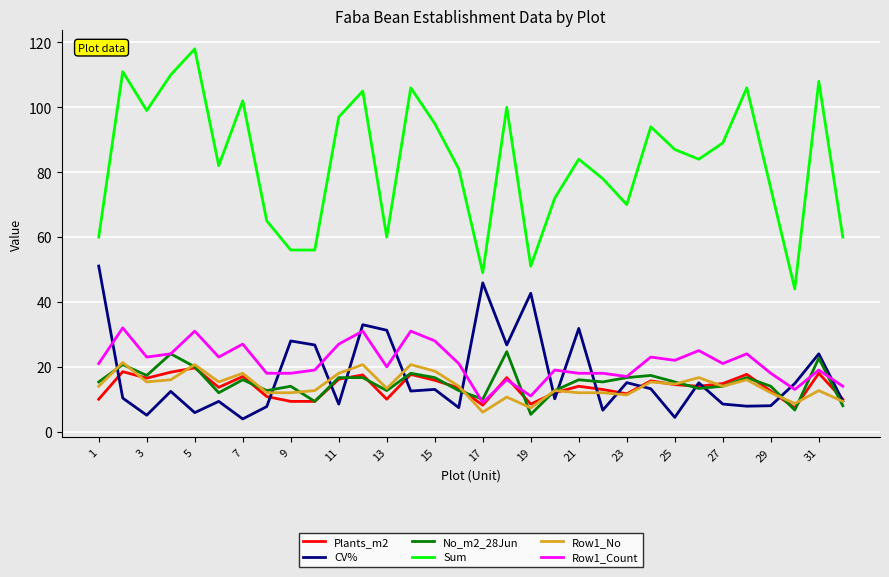

What is the maximum value shown in the chart?

118.0